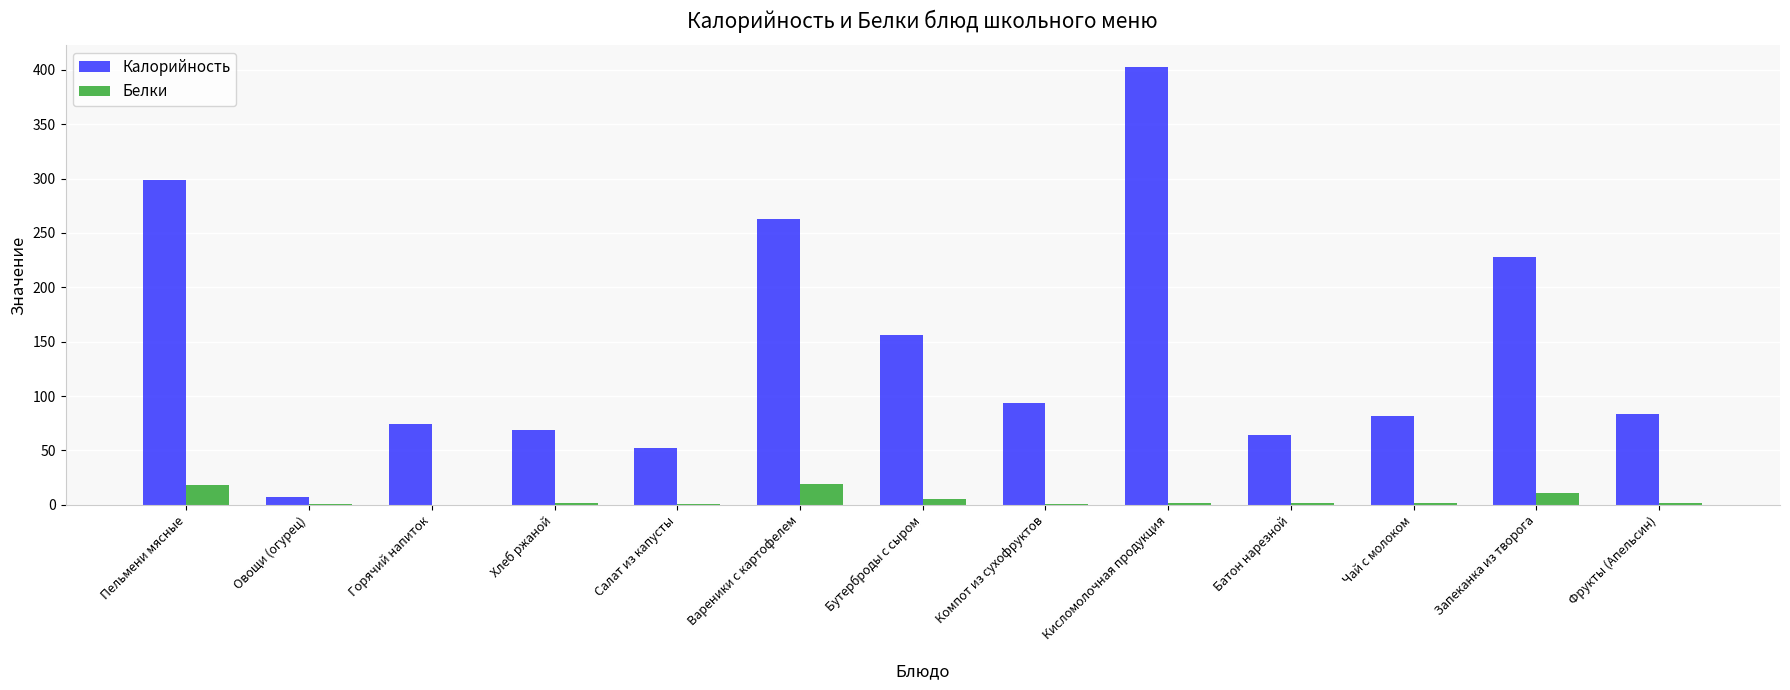

What is the maximum value shown in the chart?

402.8